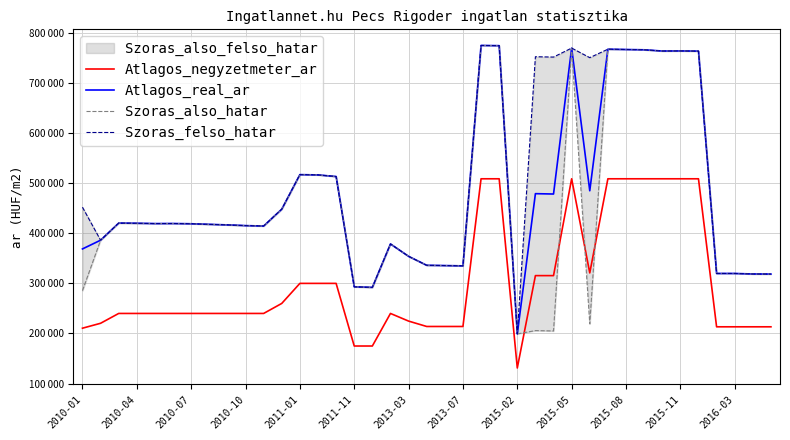

True or false: Szoras_felso_hatar and Atlagos_negyzetmeter_ar intersect in this chart.

False